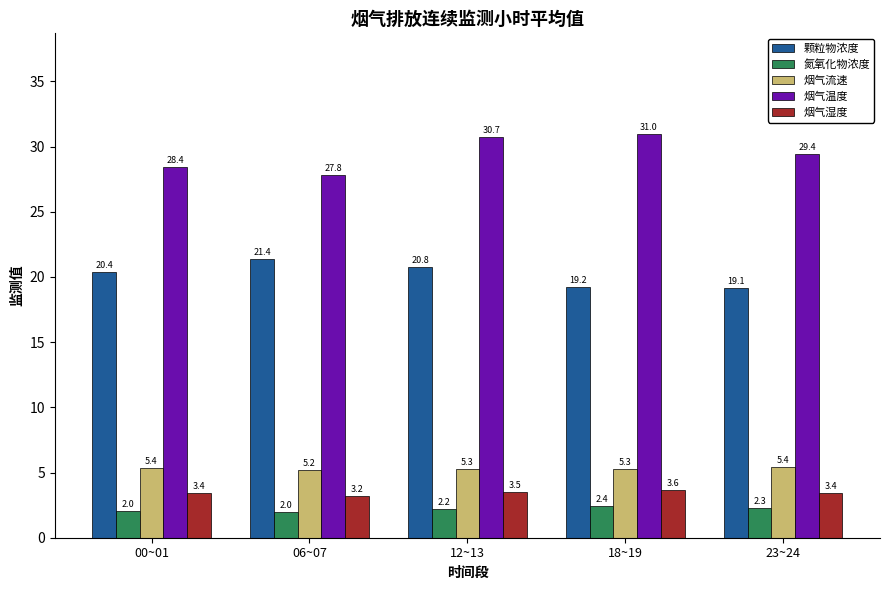

Are the bars horizontal?

No